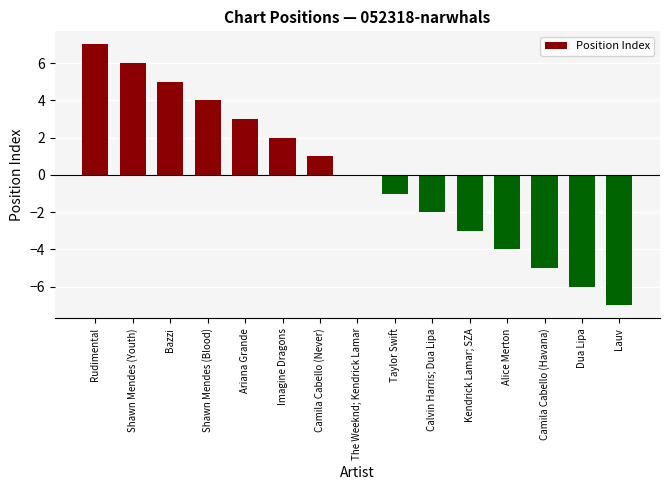

What is the greatest value displayed?

7